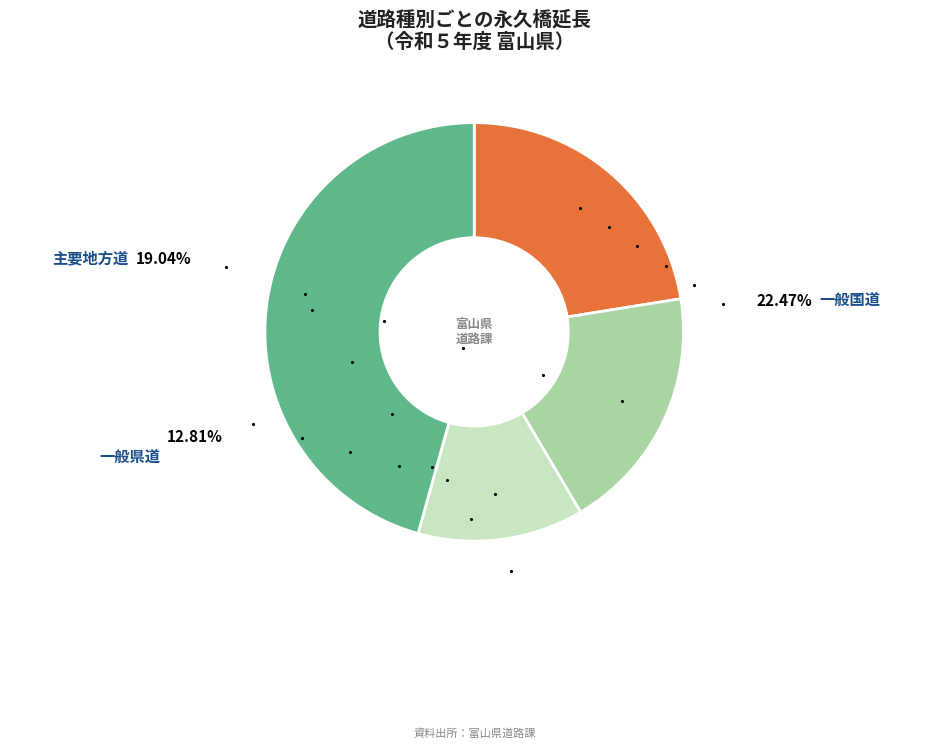

To the nearest percent, what is the combined percentage of 市町村道 and 一般国道?

68%